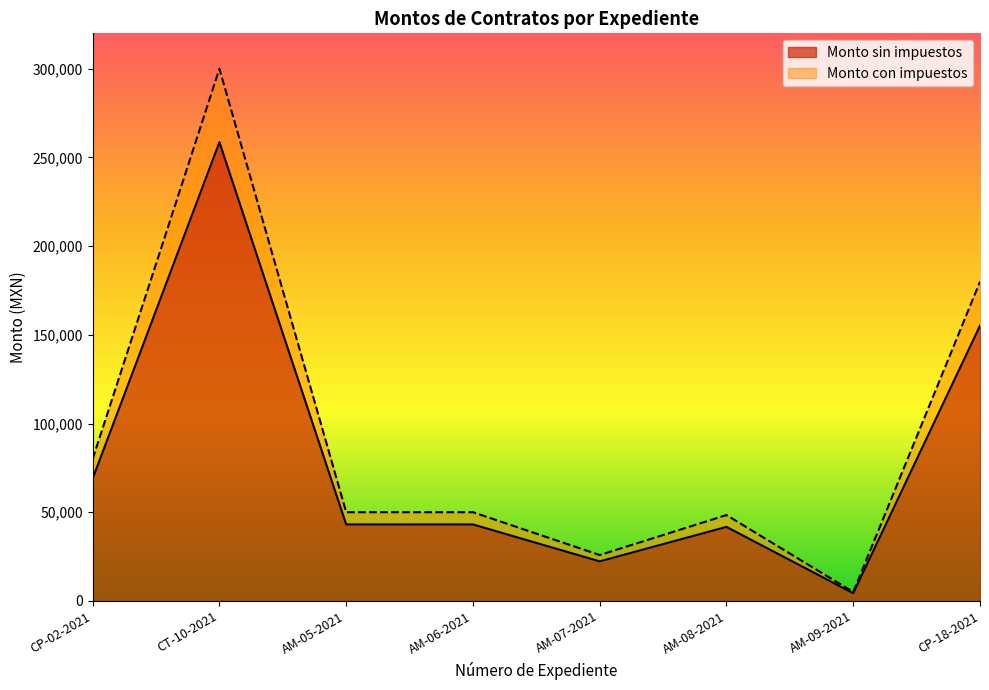

Which series has the widest spread of values?

Monto con impuestos